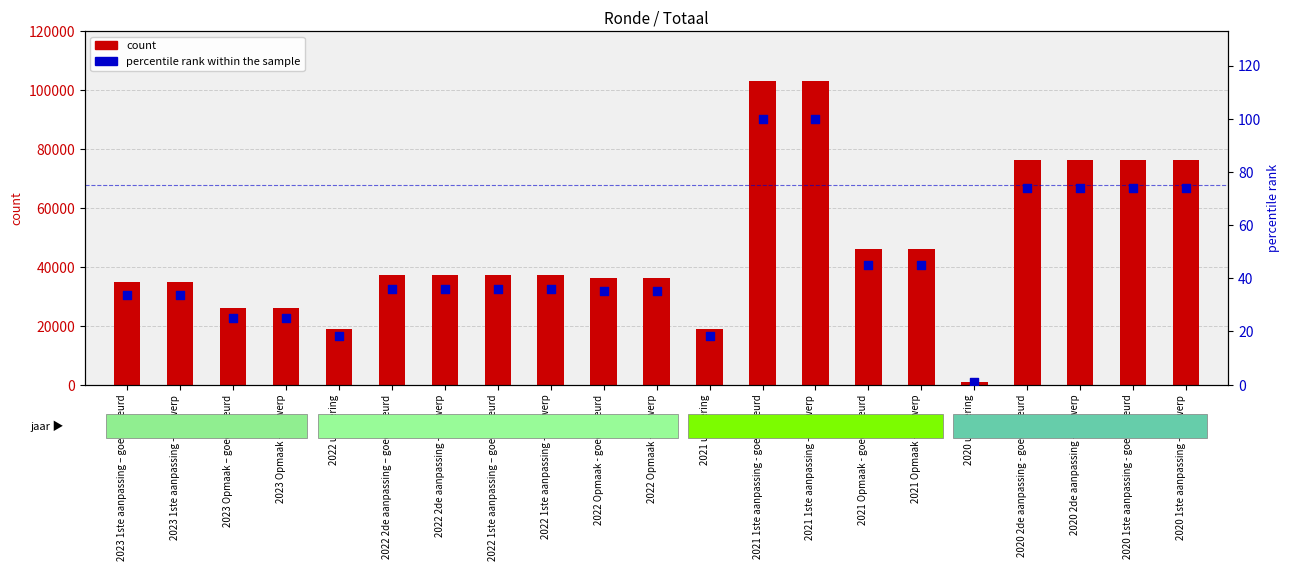

At which category is the sum across all series the highest?

2021 1ste aanpassing - goedgekeurd